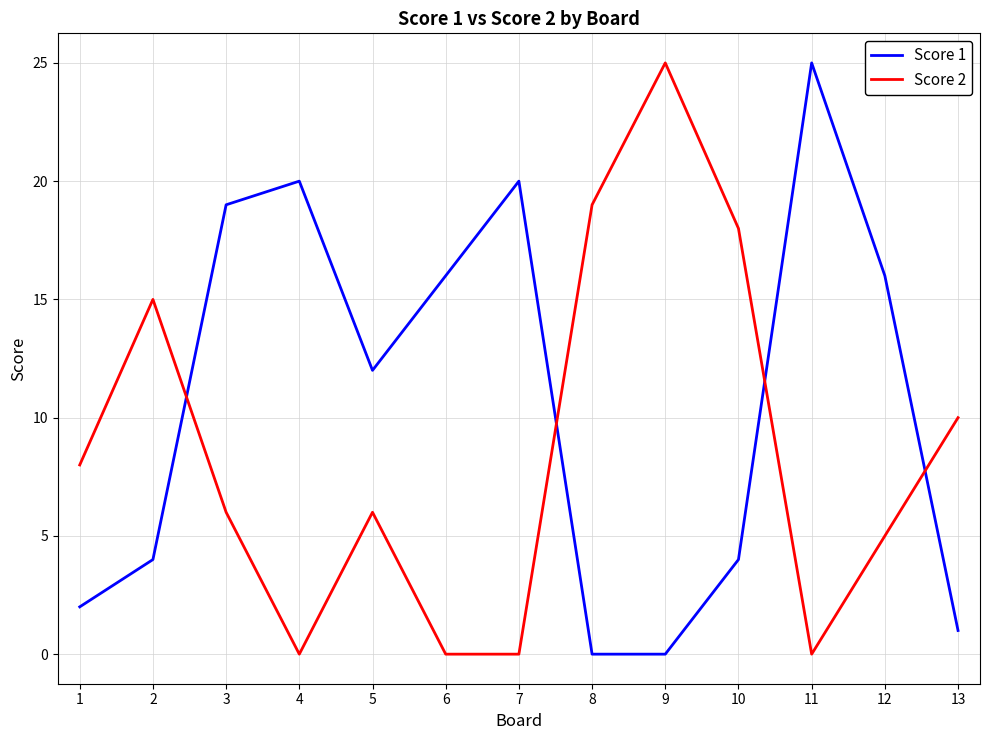

Which category has the highest value in the Score 2 series?

9